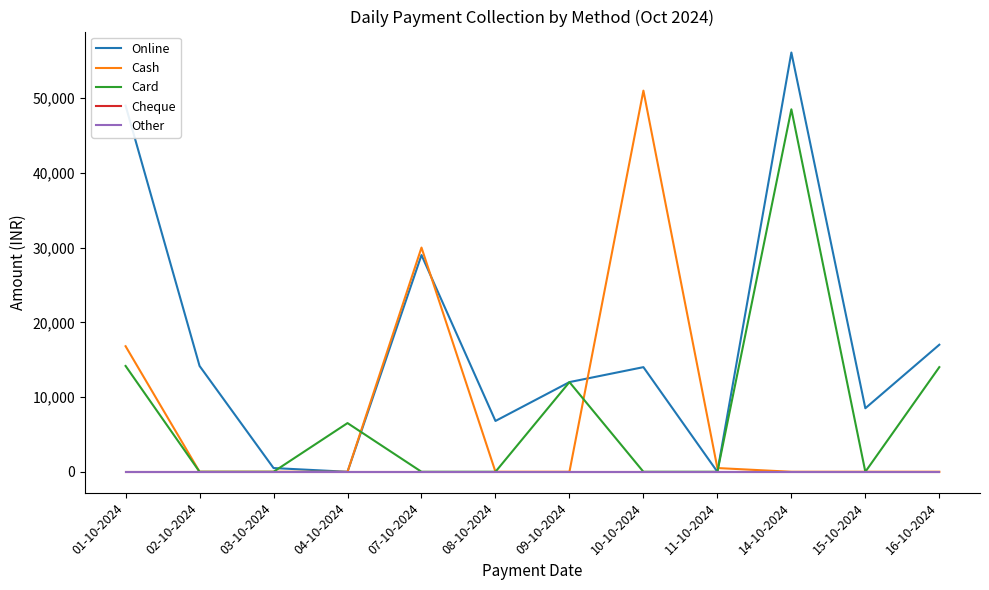

True or false: Cheque and Card cross at least once.

False